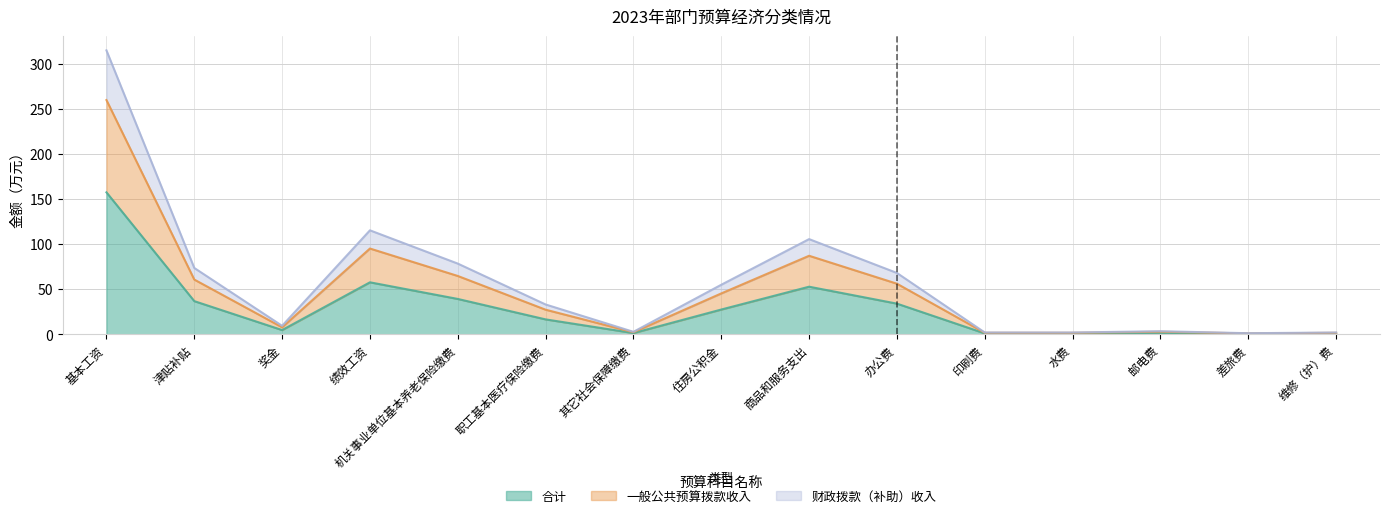

What is the difference between the 财政拨款（补助）收入 values at 商品和服务支出 and 水费?

103.5